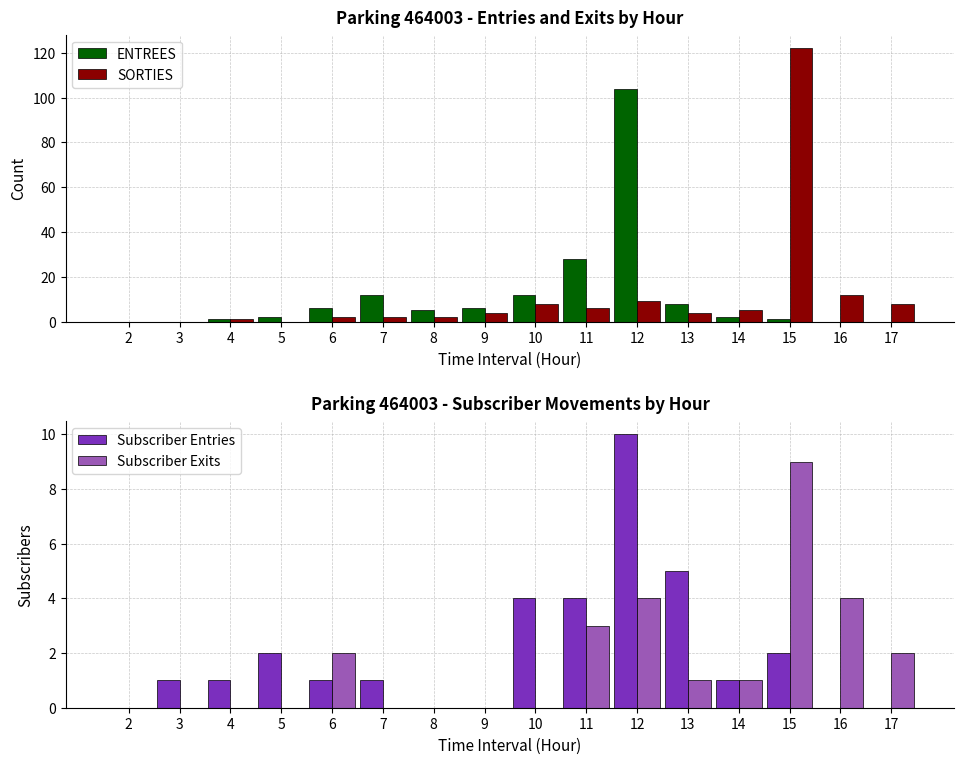

List the series in order of their peak value, lowest first.

Subscriber Exits, Subscriber Entries, ENTREES, SORTIES